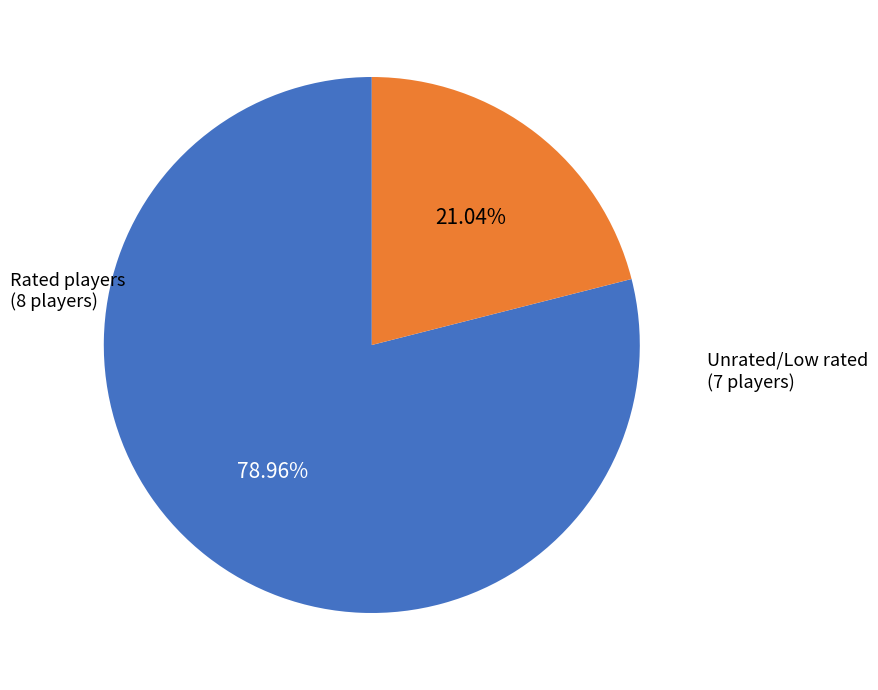

Does any single category account for the majority?

Yes